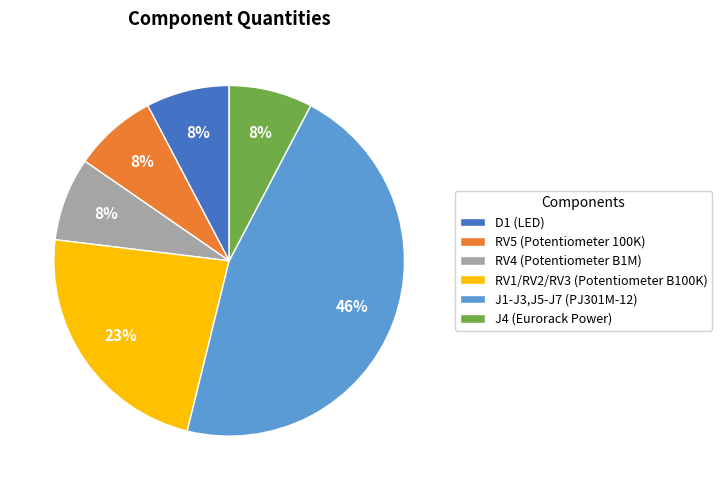

True or false: J1-J3,J5-J7 (PJ301M-12) accounts for 46% of the total.

True